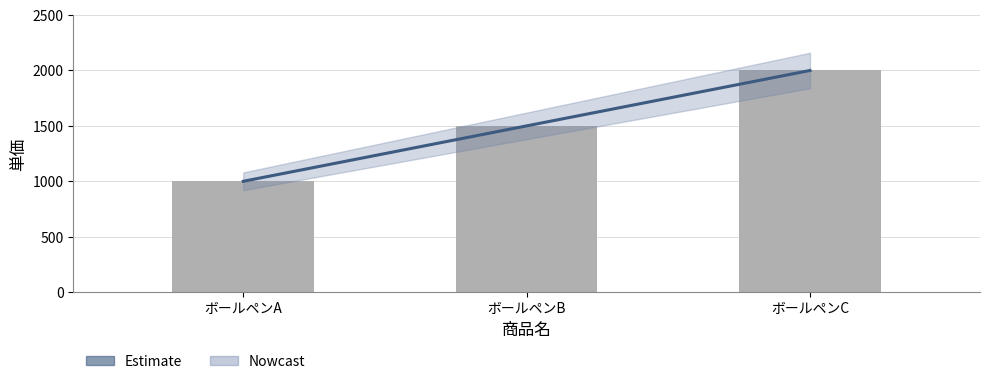

The value at ボールペンA is 1000. True or false?

True